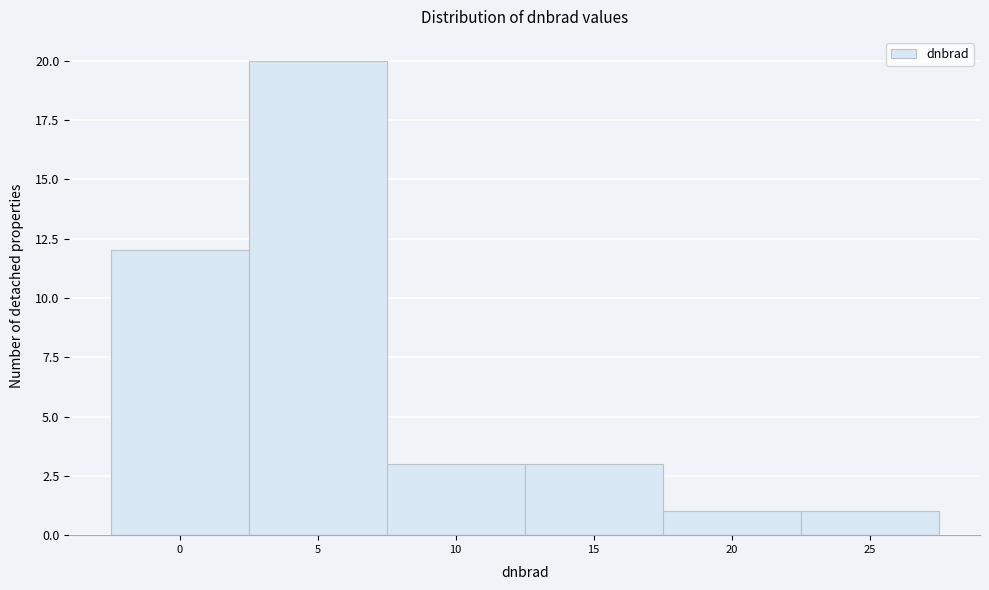

Reading left to right, list all the values displayed in this chart.

0=12	5=20	10=3	15=3	20=1	25=1